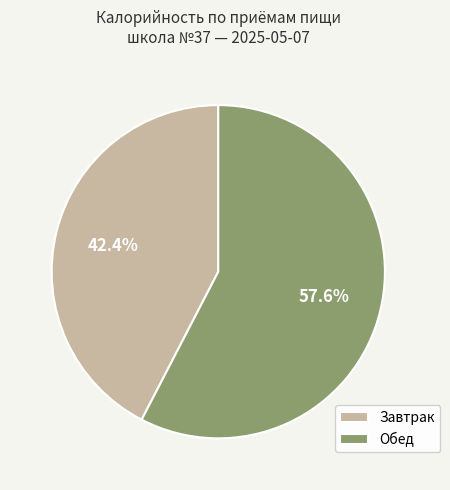

What percentage do Обед and Завтрак together represent?

100.0%